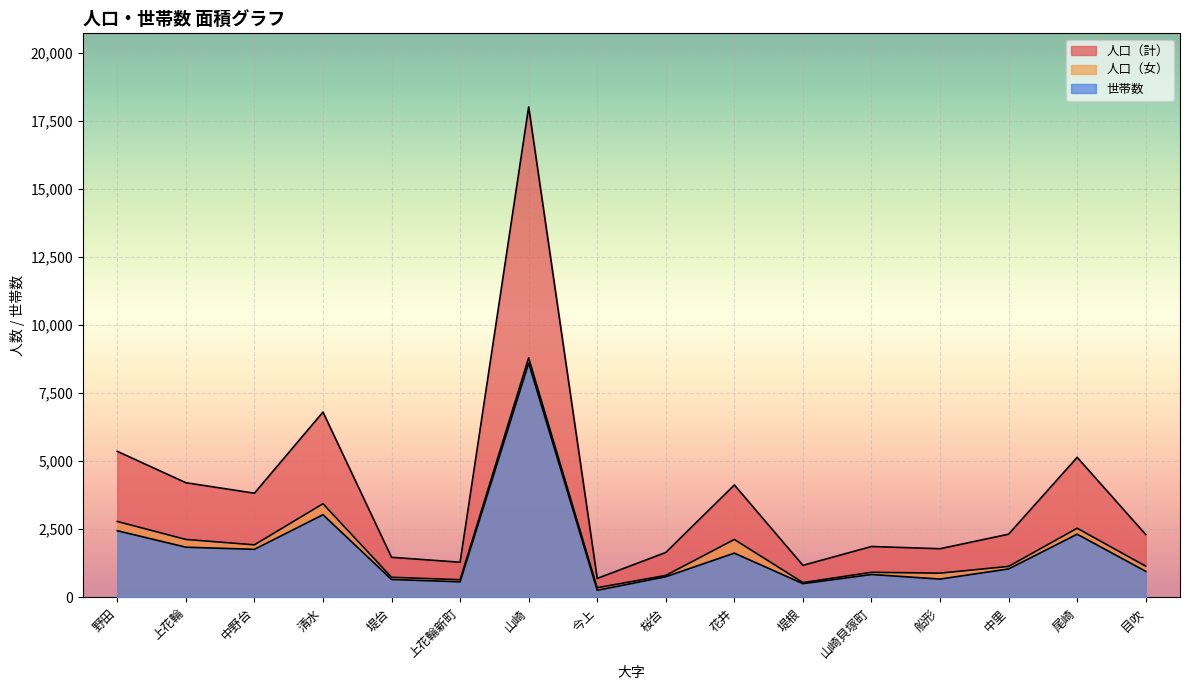

List the series in order of their peak value, lowest first.

世帯数, 人口（女）, 人口（計）